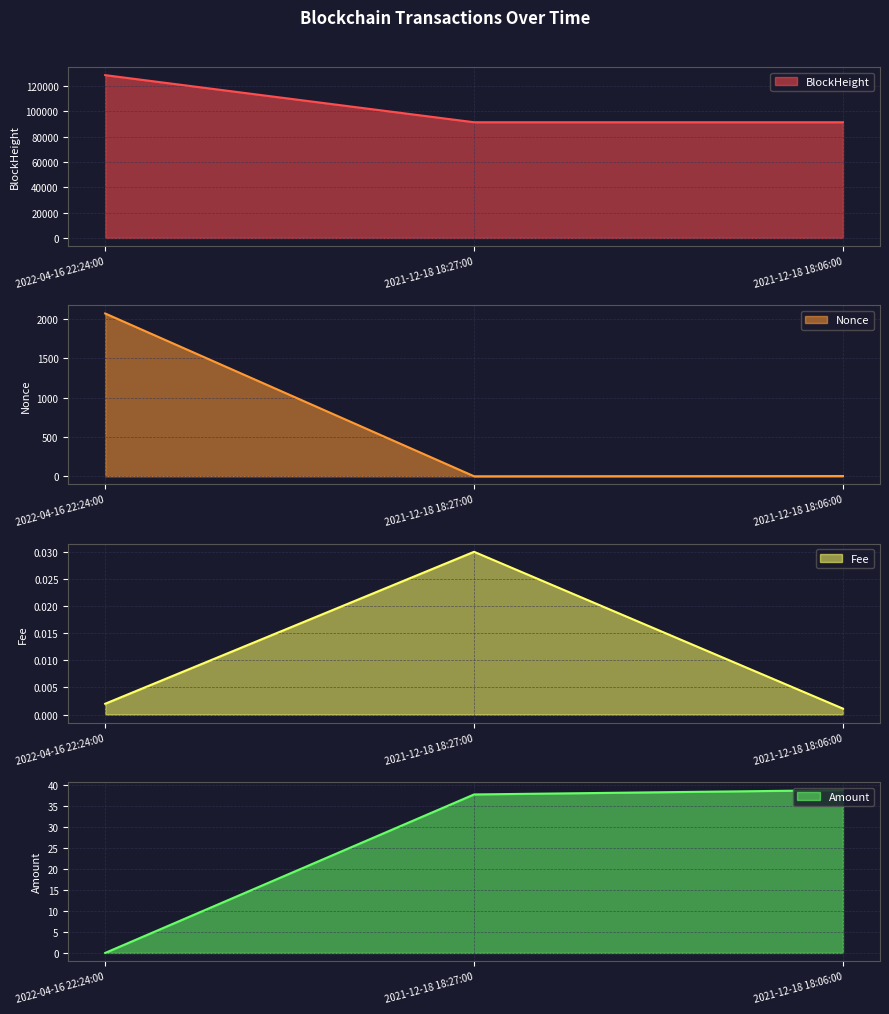

List the labels in order of Amount value, smallest first.

2022-04-16 22:24:00, 2021-12-18 18:27:00, 2021-12-18 18:06:00